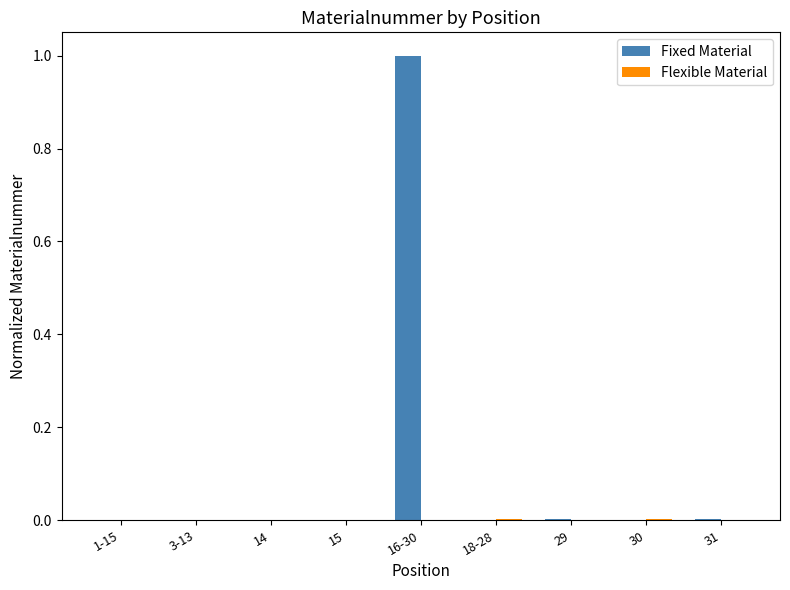

Which series has the largest total across all categories?

Fixed Material